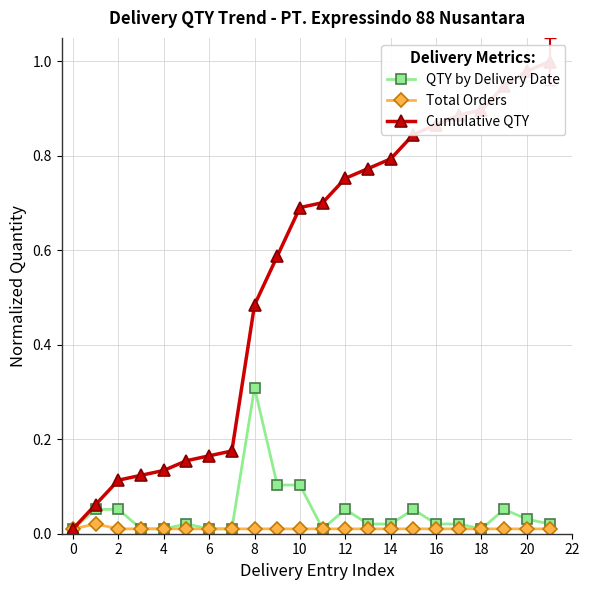

True or false: Total Orders and Cumulative QTY cross at least once.

False